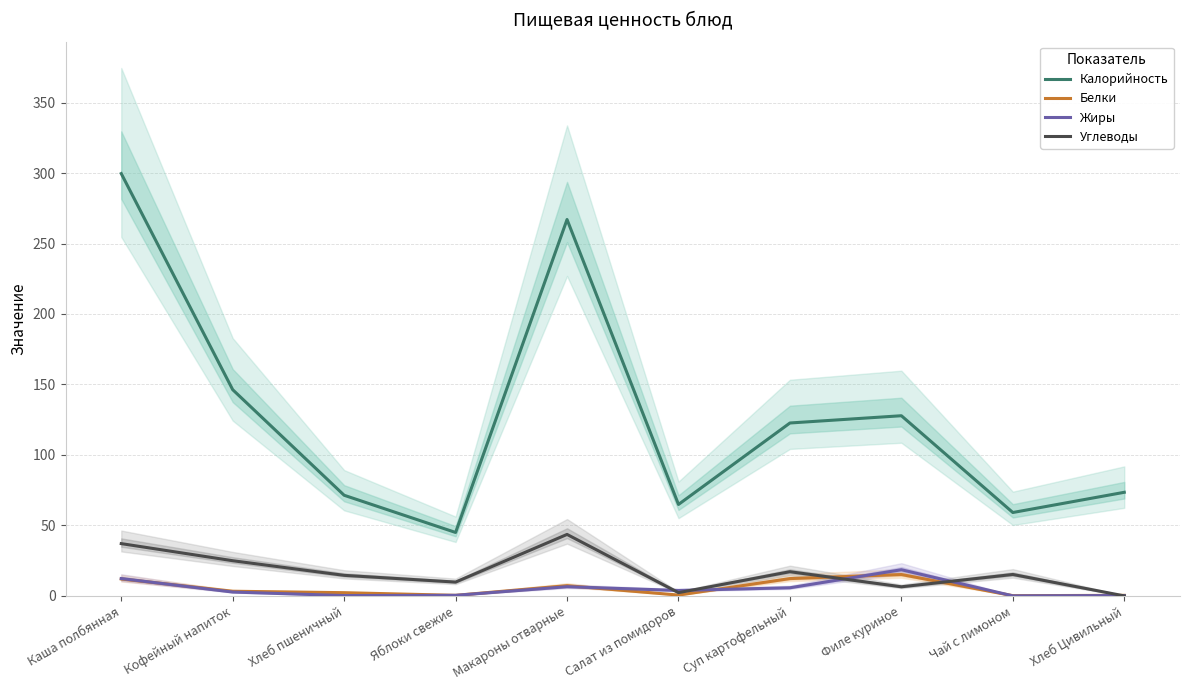

Which series has the widest spread of values?

Калорийность